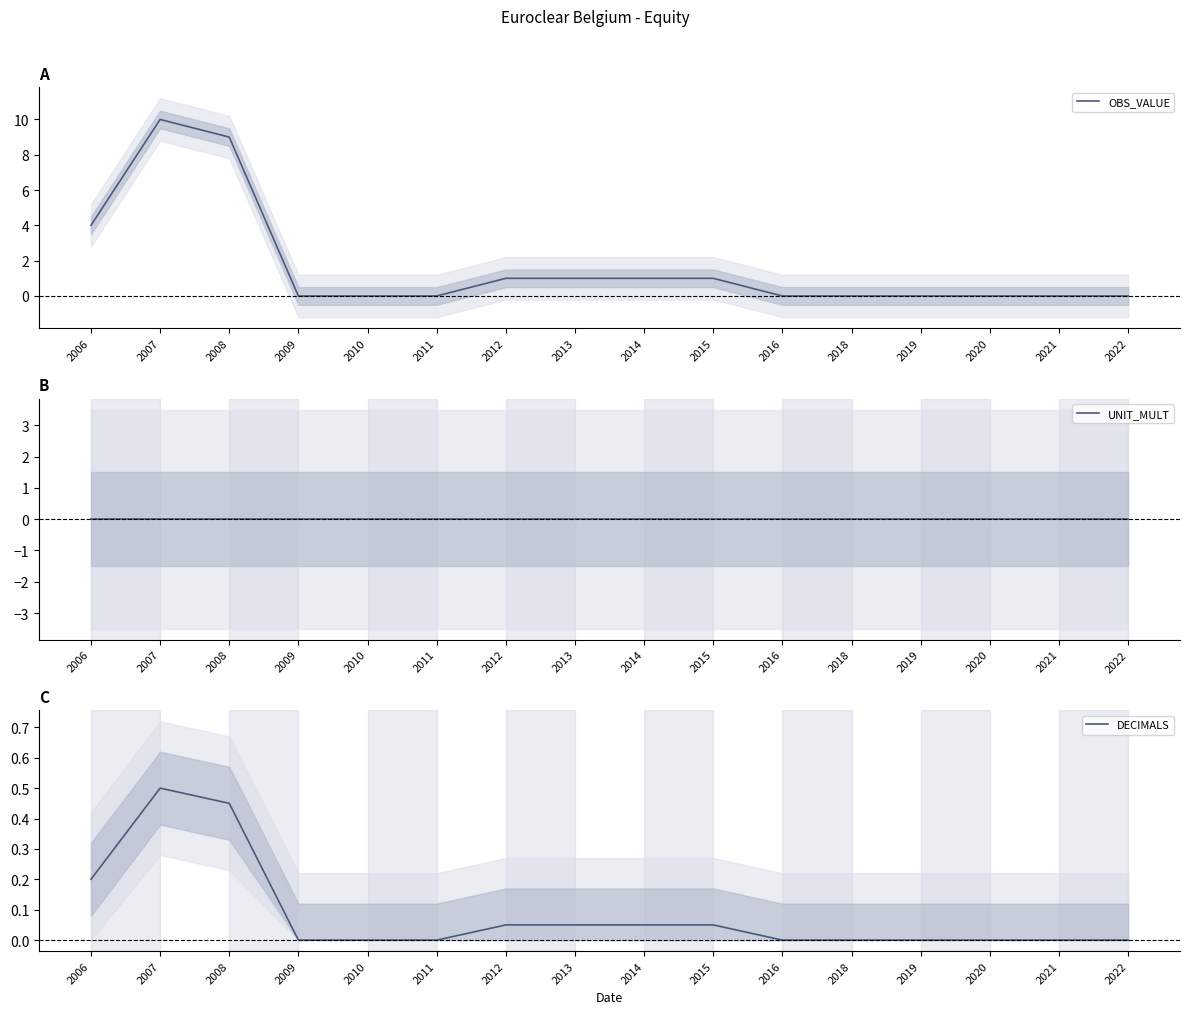

The DECIMALS series shows 0.0 at 2016. True or false?

True